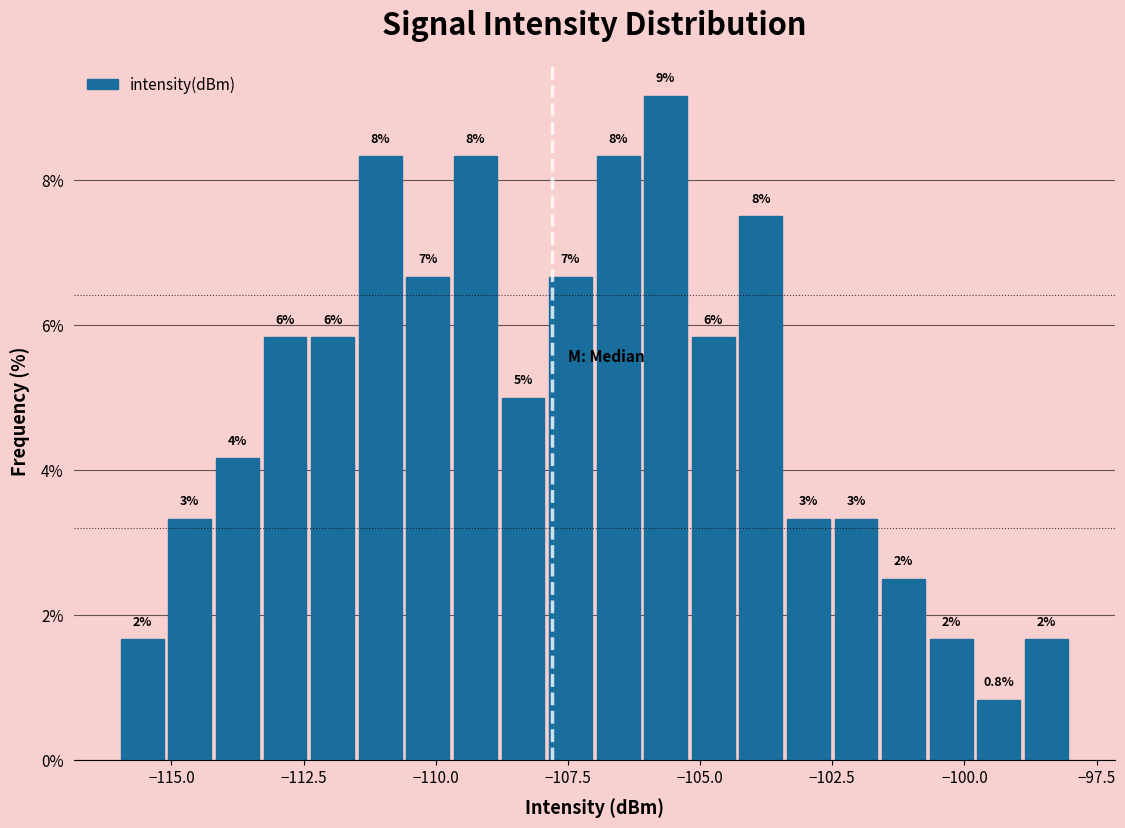

Around what value on the x-axis is the tallest bar? Give the approximate position of its centre, as read against the axis.

-105.5